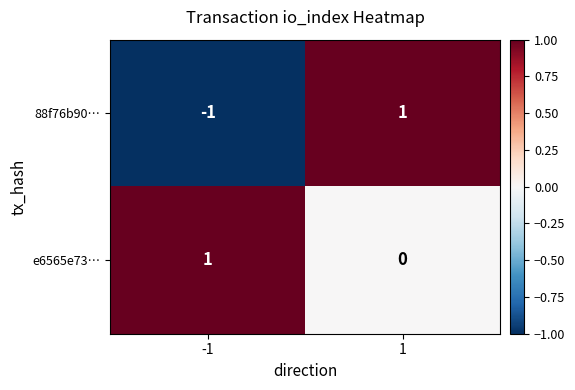

What is the maximum value shown in the chart?

1